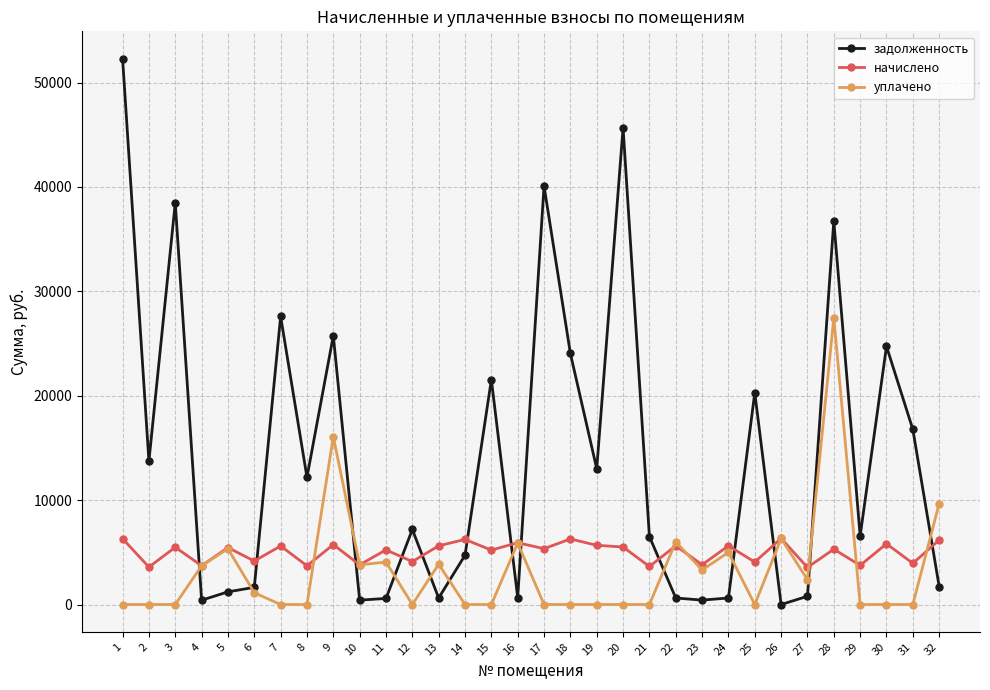

How many data points in уплачено are above 0?

15